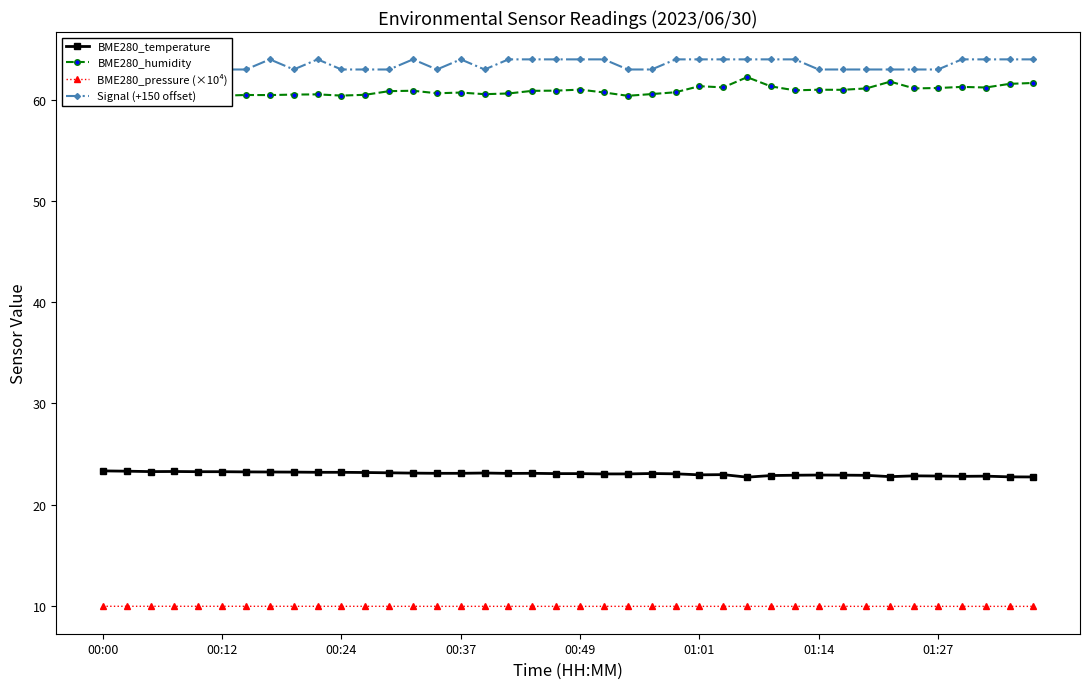

True or false: BME280_pressure (×10⁴) has a value of 5.1 at 01:14.

False